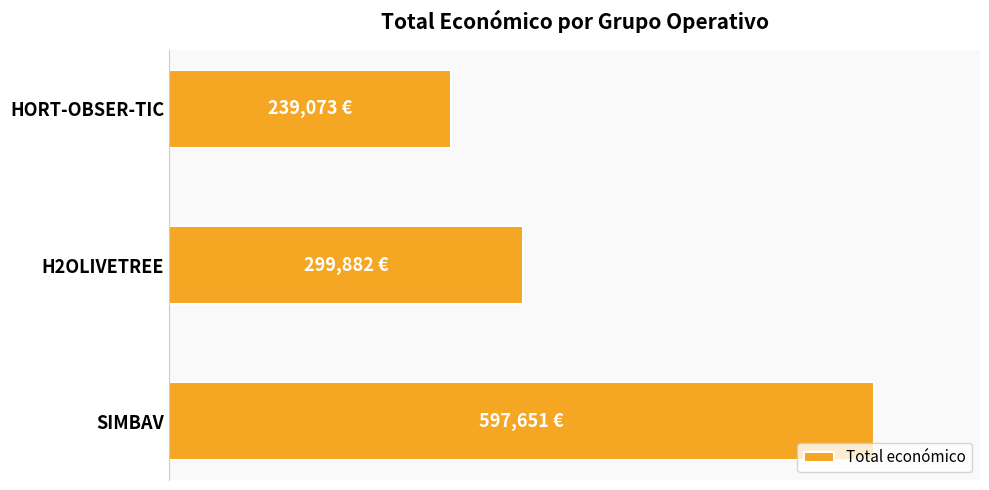

Are the bars horizontal?

Yes